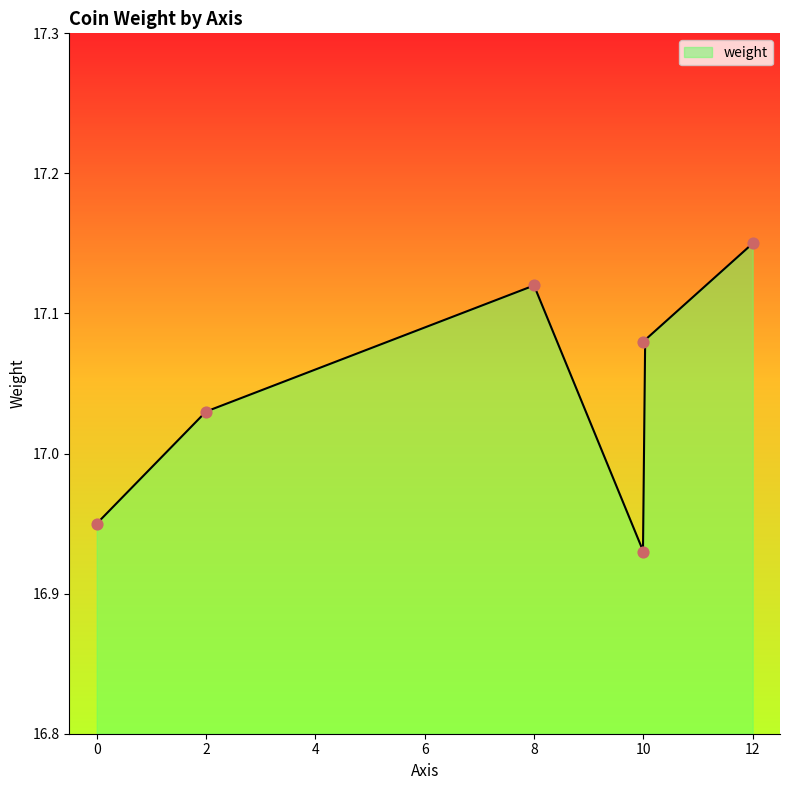

What is the ratio of the value at 12 to the value at 10?

1.0